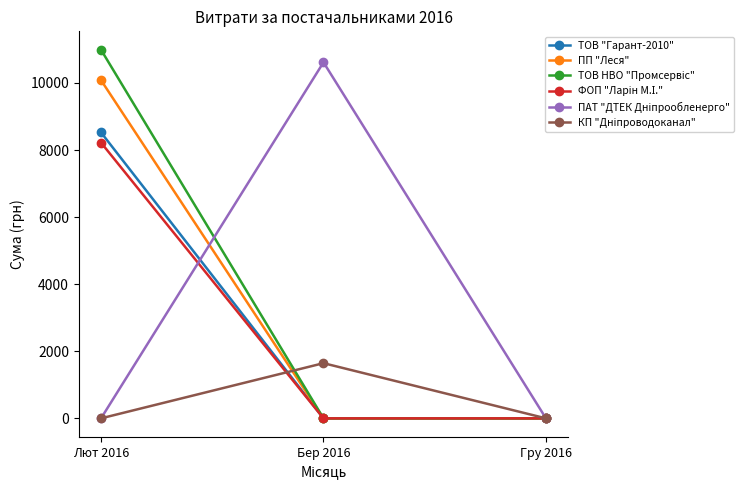

Read the ПП "Леся" value at Лют 2016.

10081.5